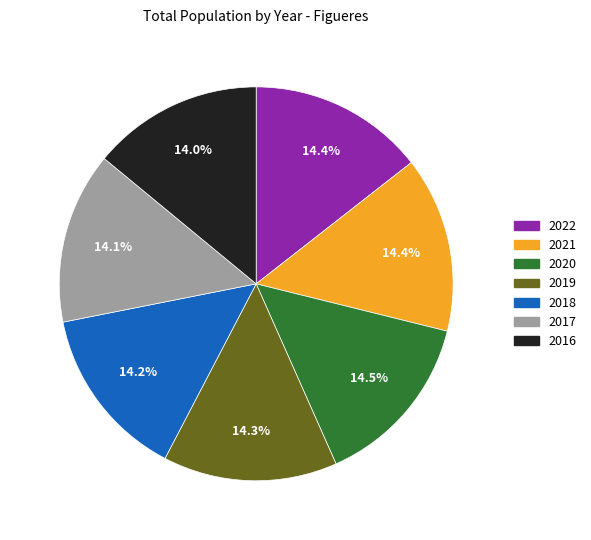

Is there any slice that represents more than half of the pie?

No